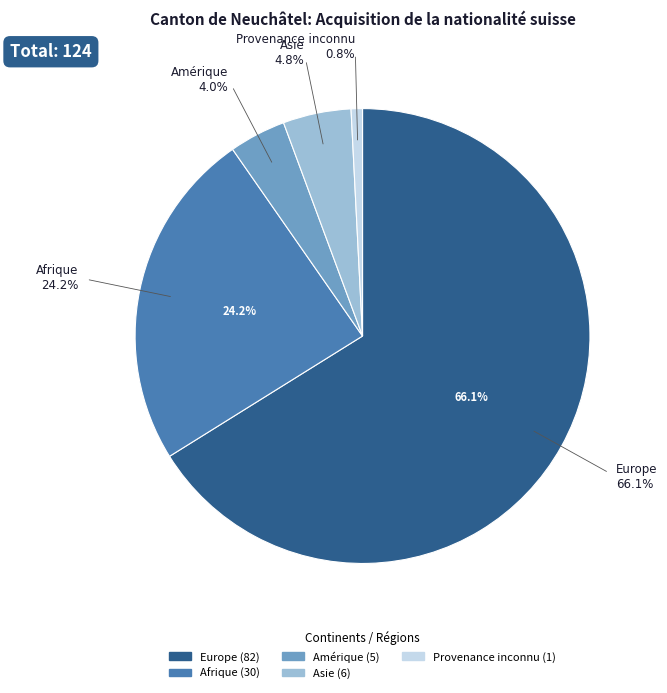

Count the number of slices in the pie.

5